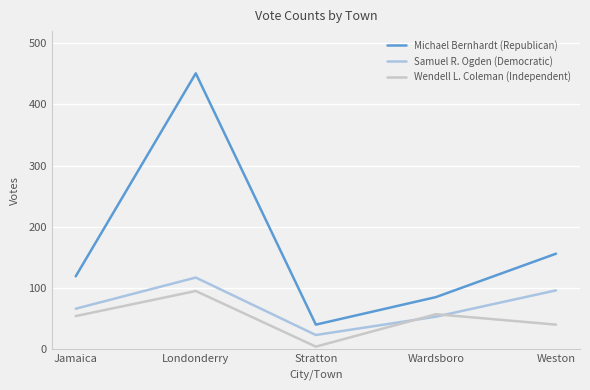

What are all the series names shown in the legend?

Michael Bernhardt (Republican), Samuel R. Ogden (Democratic), Wendell L. Coleman (Independent)